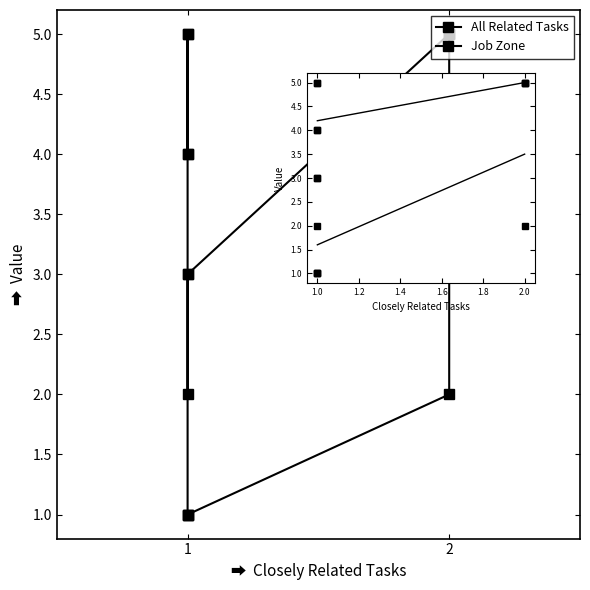

True or false: All Related Tasks and Job Zone cross at least once.

False